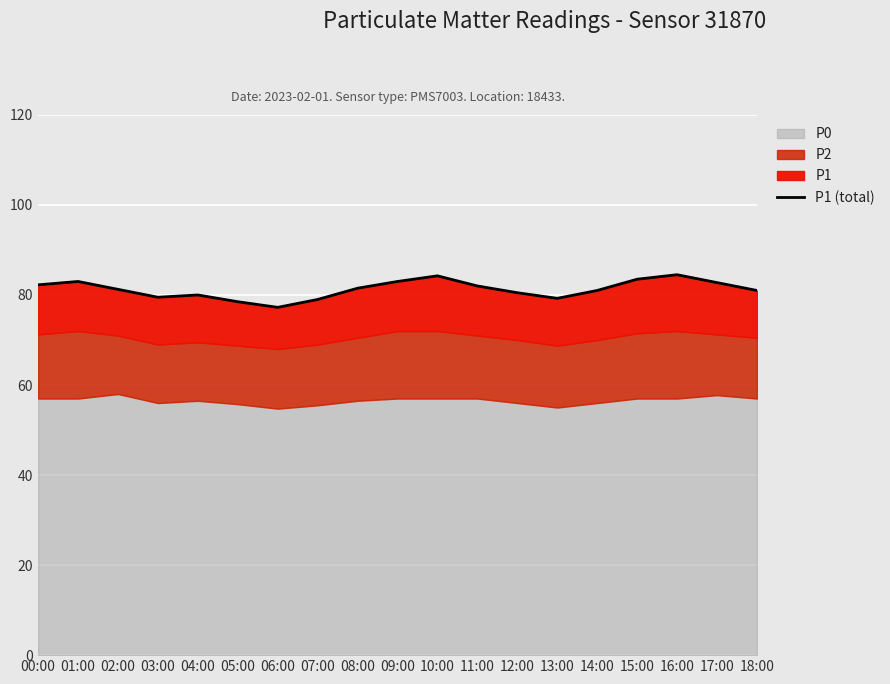

At which label is the value closest to 80?

04:00